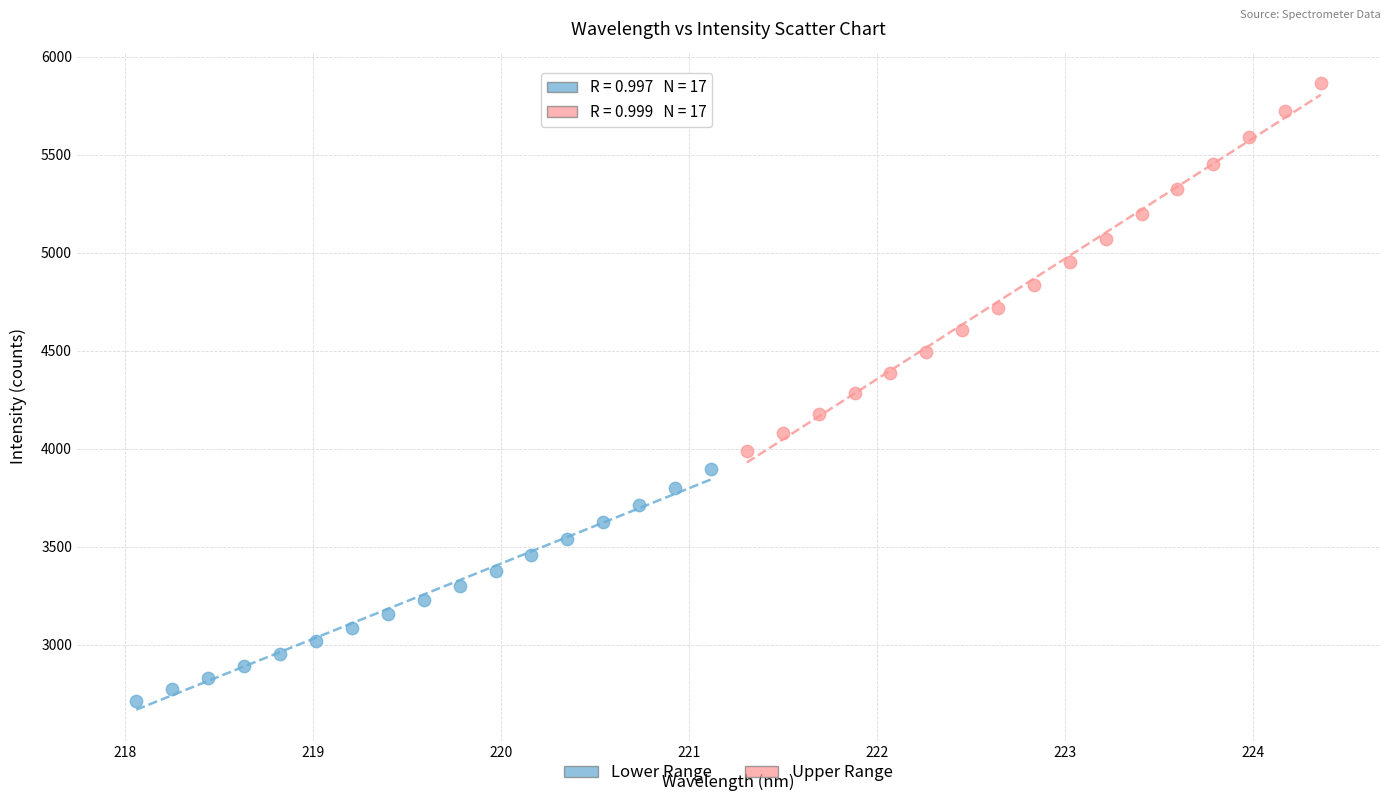

Which series reaches the maximum Y coordinate?

Upper Range